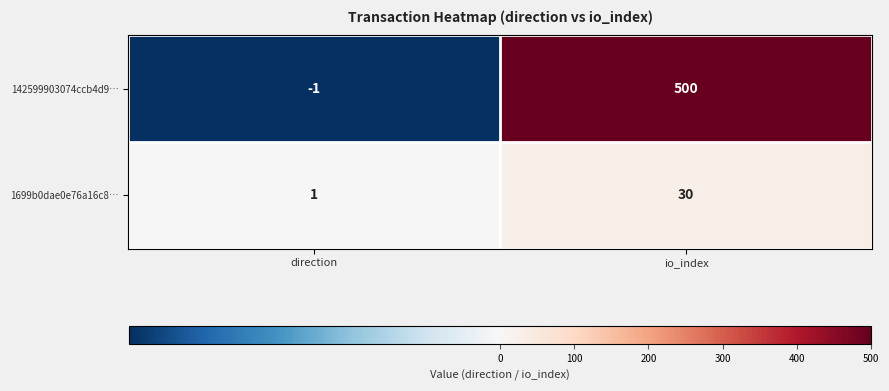

What is the difference between the 142599903074ccb4d9… values at io_index and direction?

501